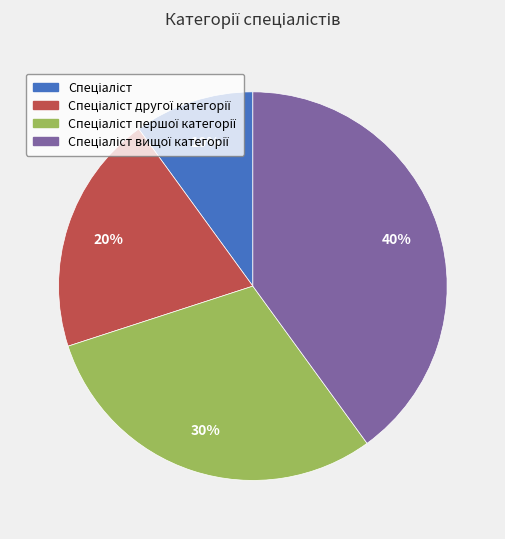

To the nearest percent, what is the average slice percentage?

25%